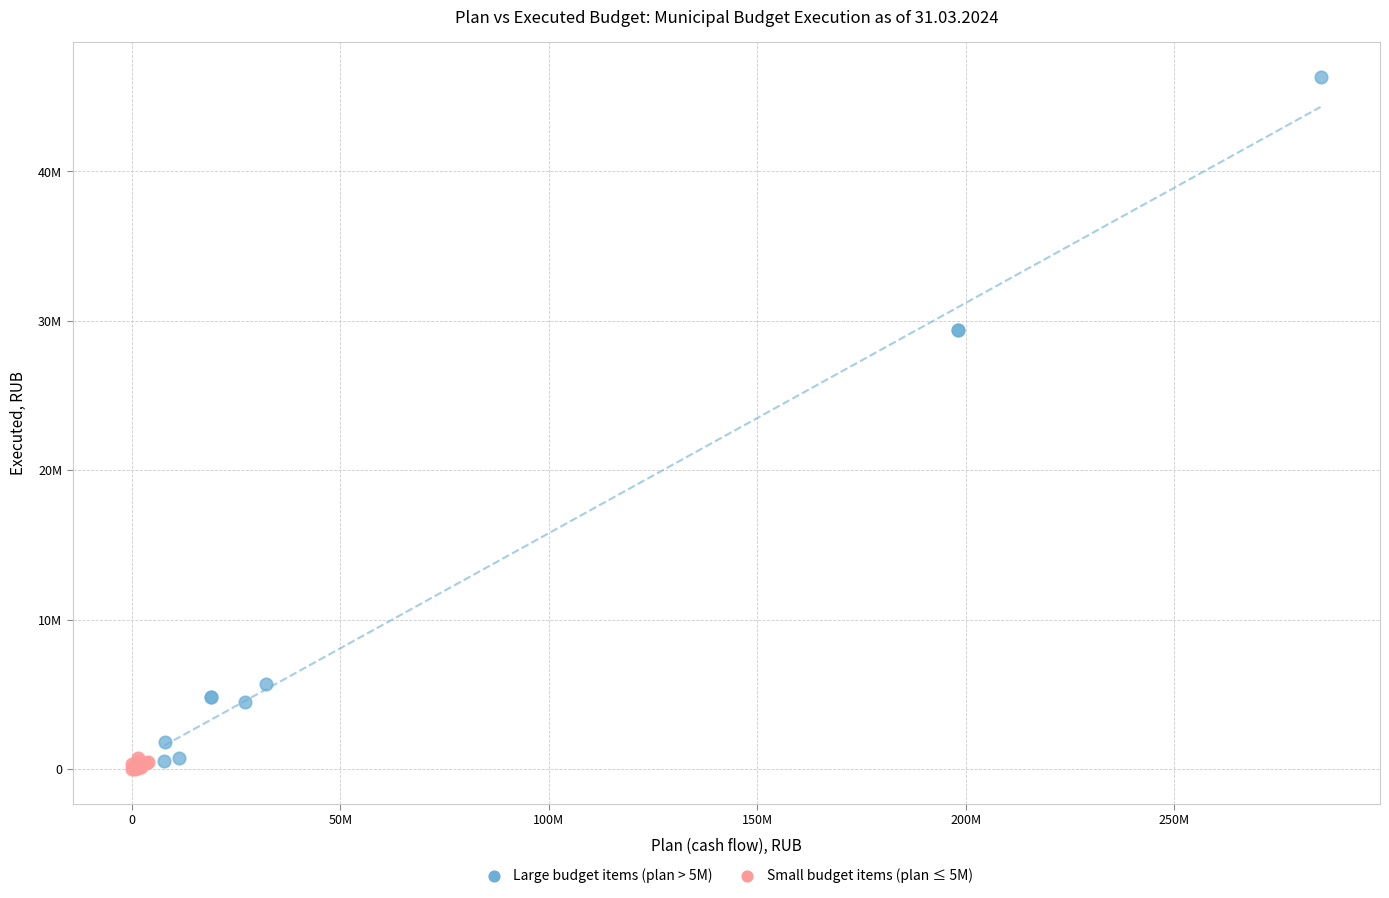

Which series reaches the minimum Y coordinate?

Small budget items (plan ≤ 5M)